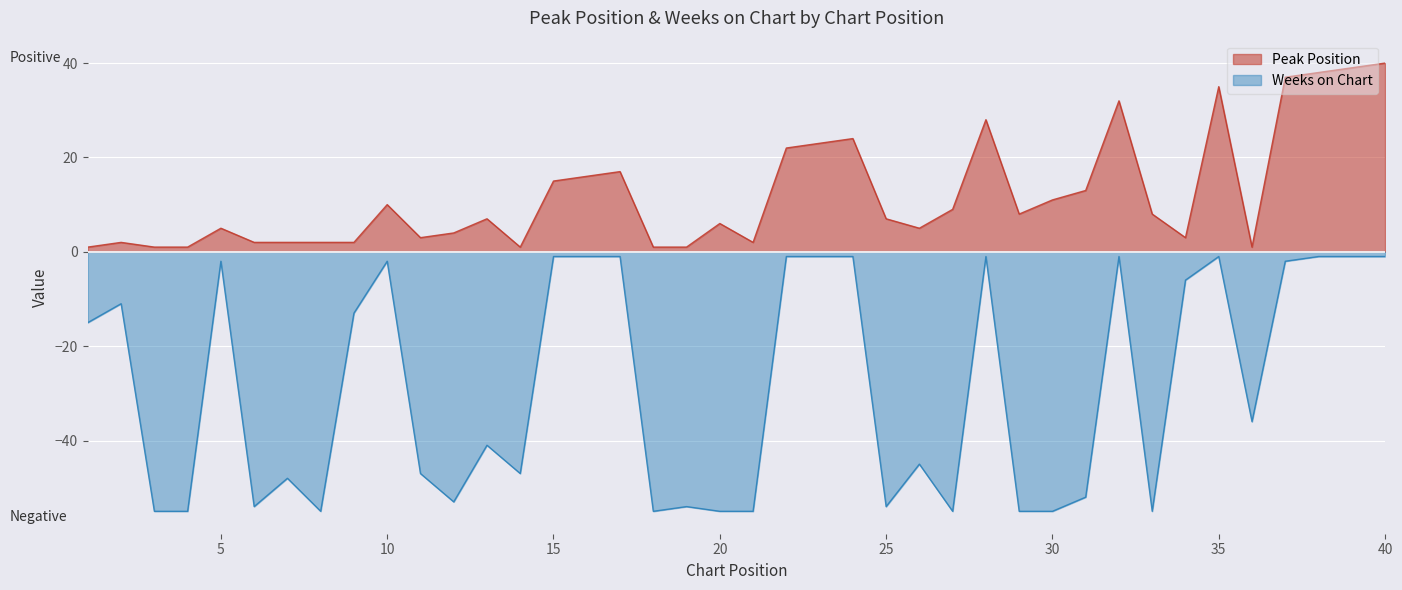

At 36, list the series in order from smallest to largest.

Weeks on Chart, Peak Position